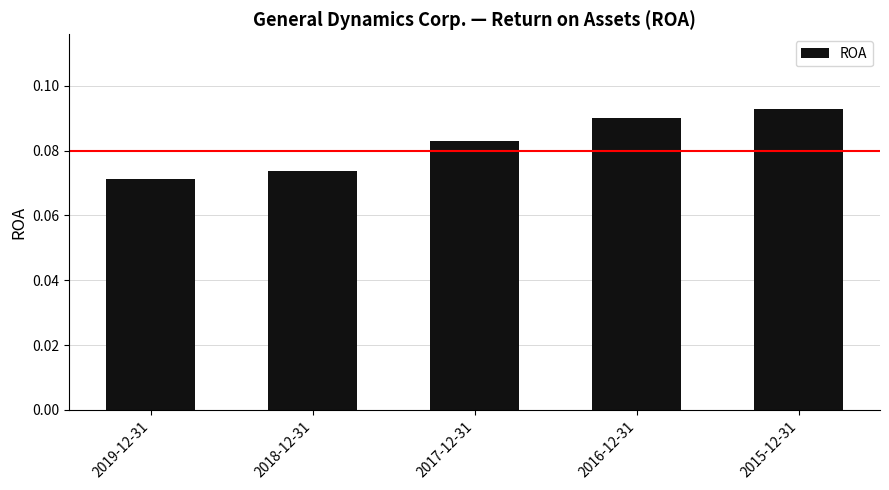

At which label is the value closest to 0?

2019-12-31